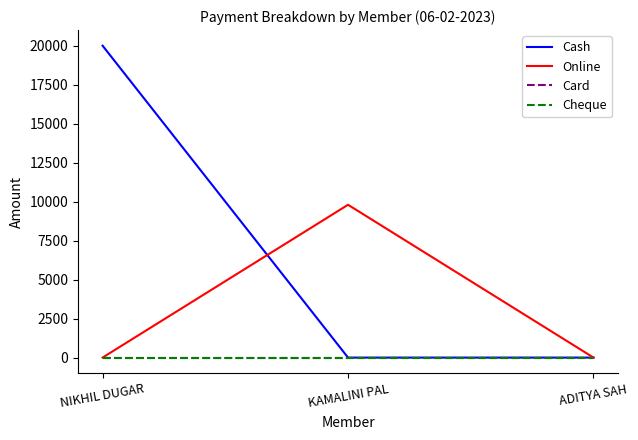

The value of Online at KAMALINI PAL is 9799. True or false?

True